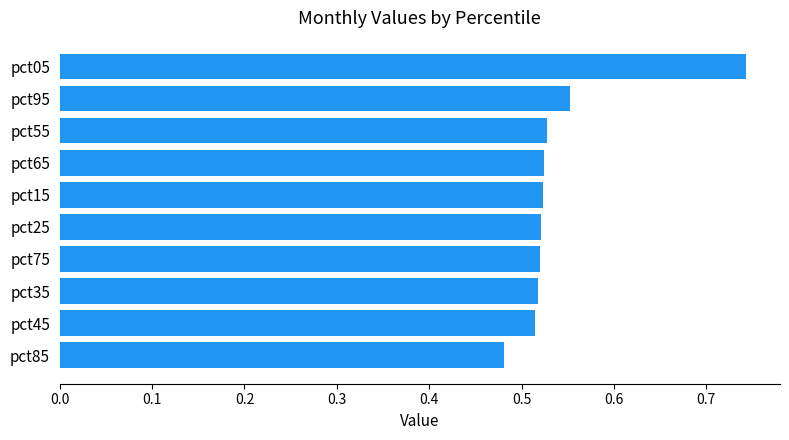

Where is the data nearest to the value 0?

pct85